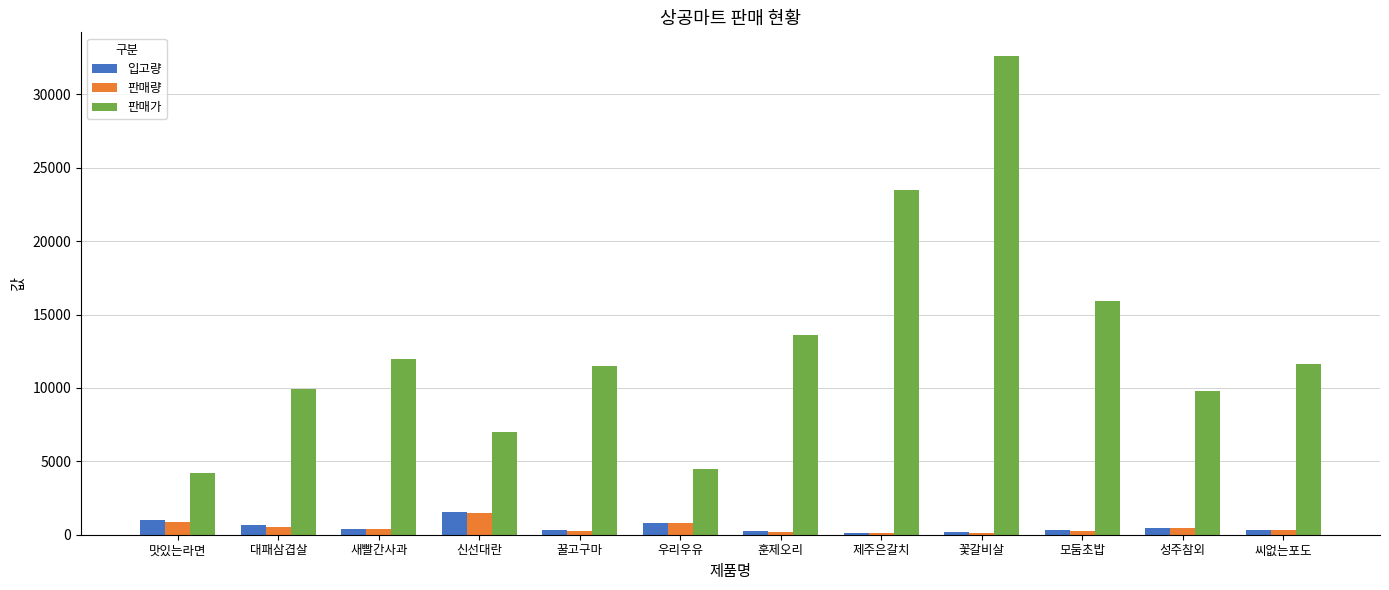

What is the greatest value displayed?

32600